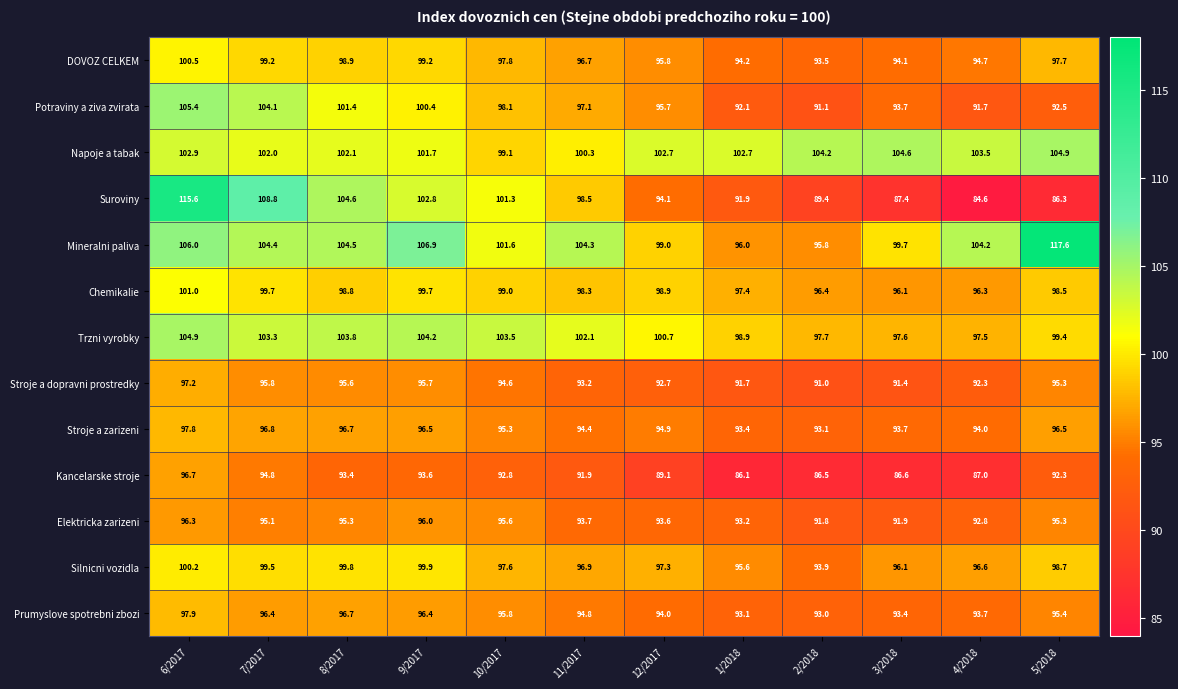

What is the average value of the Chemikalie series?

98.3